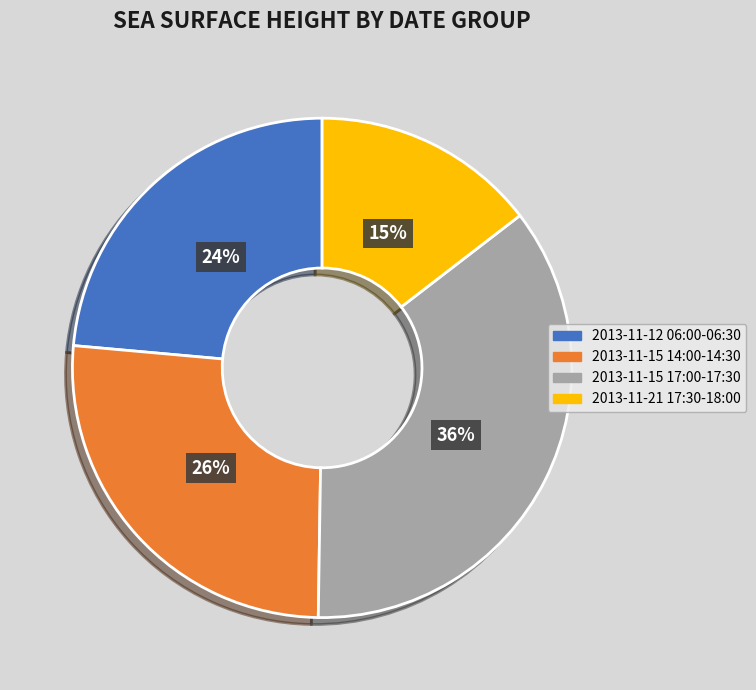

Which category has the biggest portion of the pie?

2013-11-15 17:00-17:30